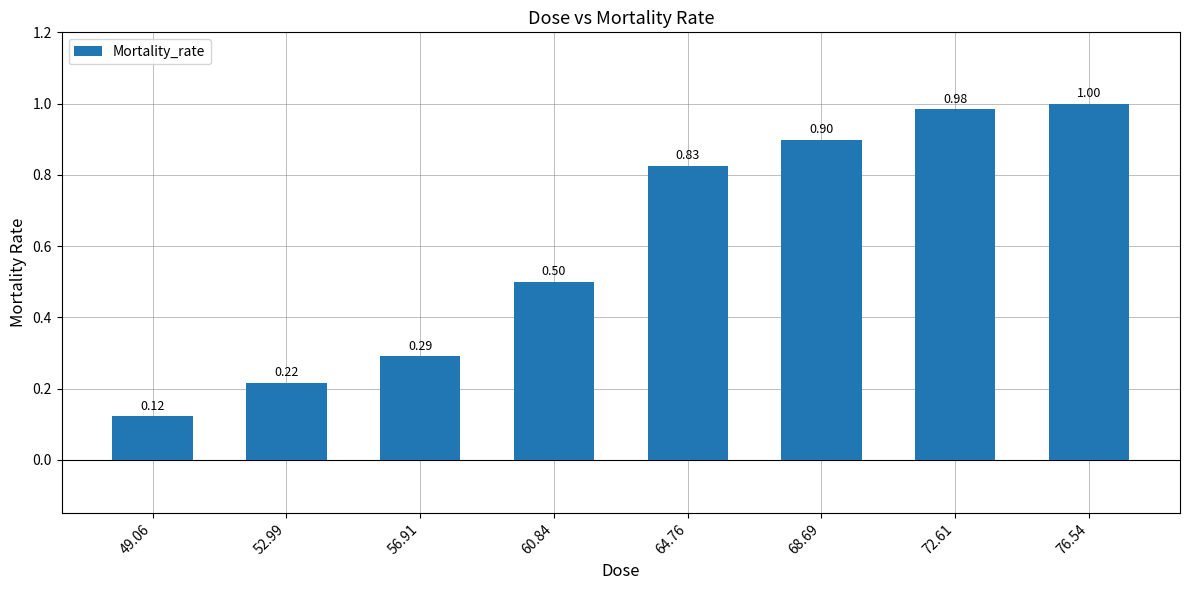

Is it true that the value at 76.54 is 1.0?

True